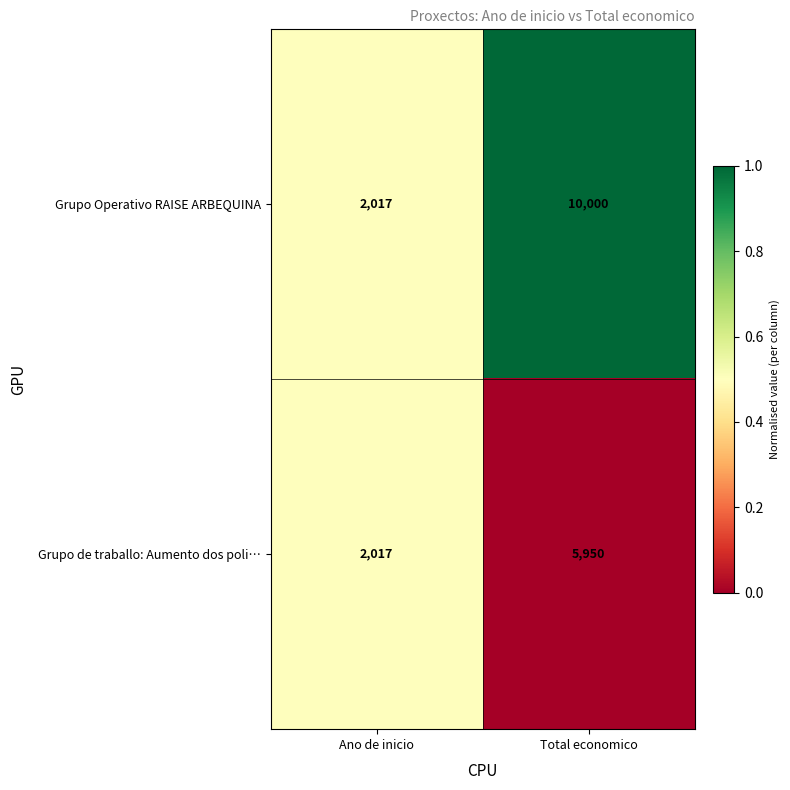

How many categories are shown in the chart?

2